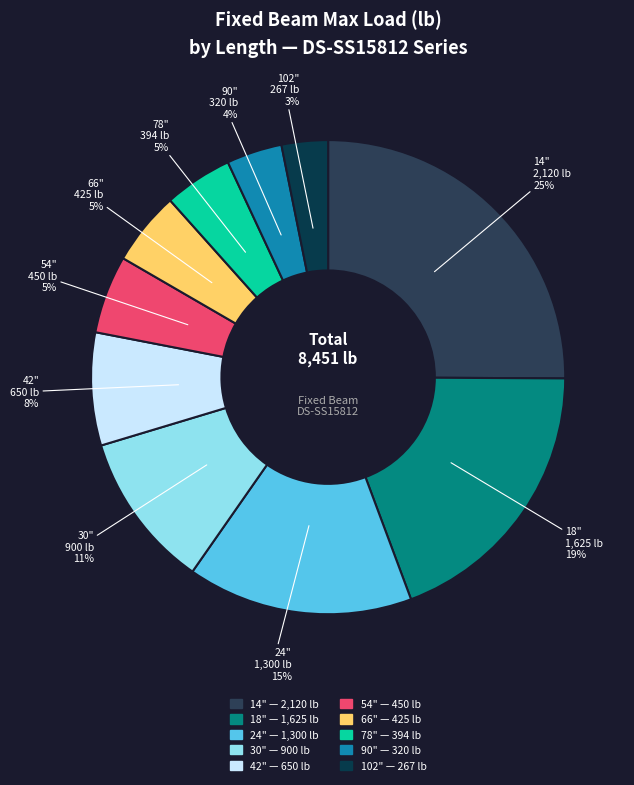

Which category has the smallest portion of the pie?

102"